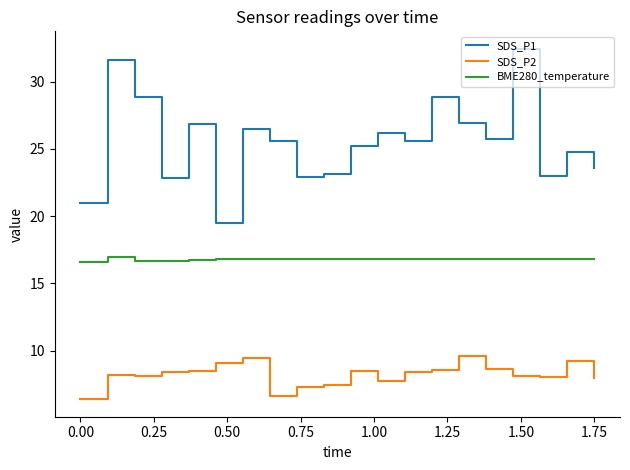

Which series has the widest spread of values?

SDS_P1